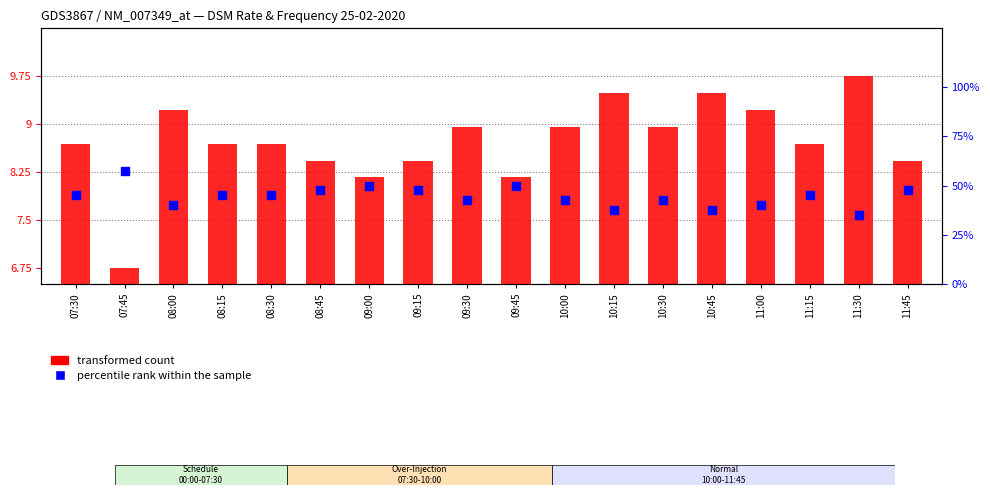

What are all the series names shown in the legend?

transformed count, percentile rank within the sample